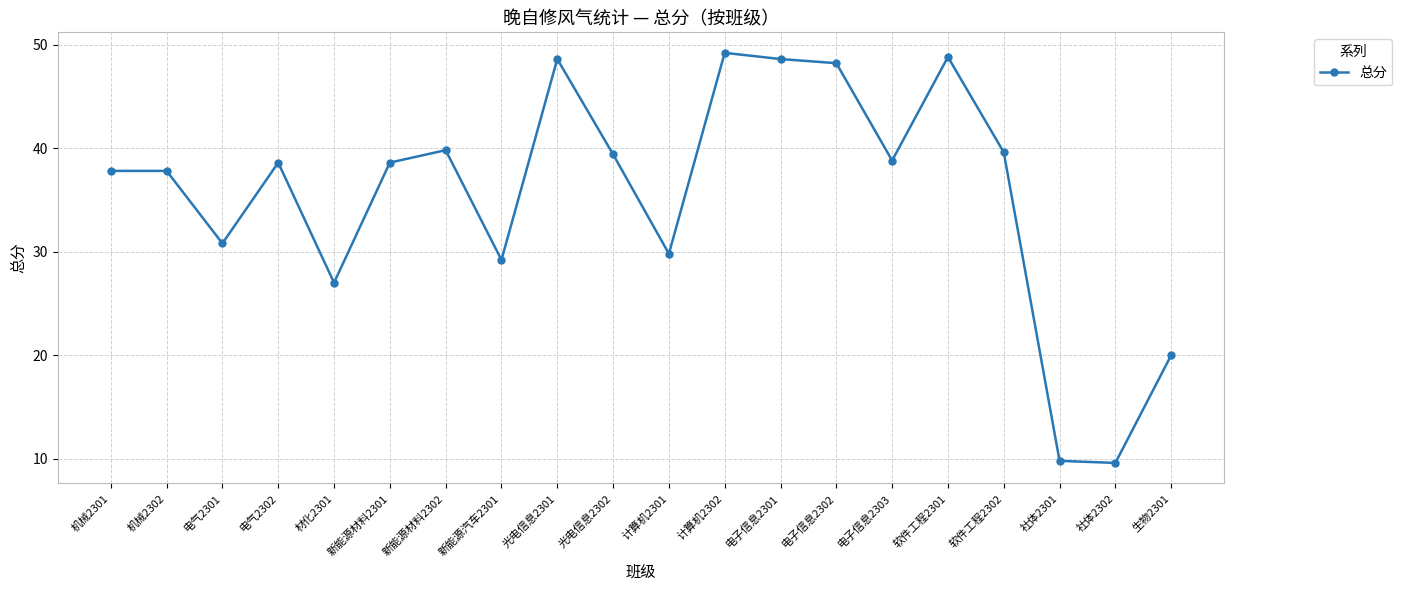

At which label is the value closest to 29?

新能源汽车2301